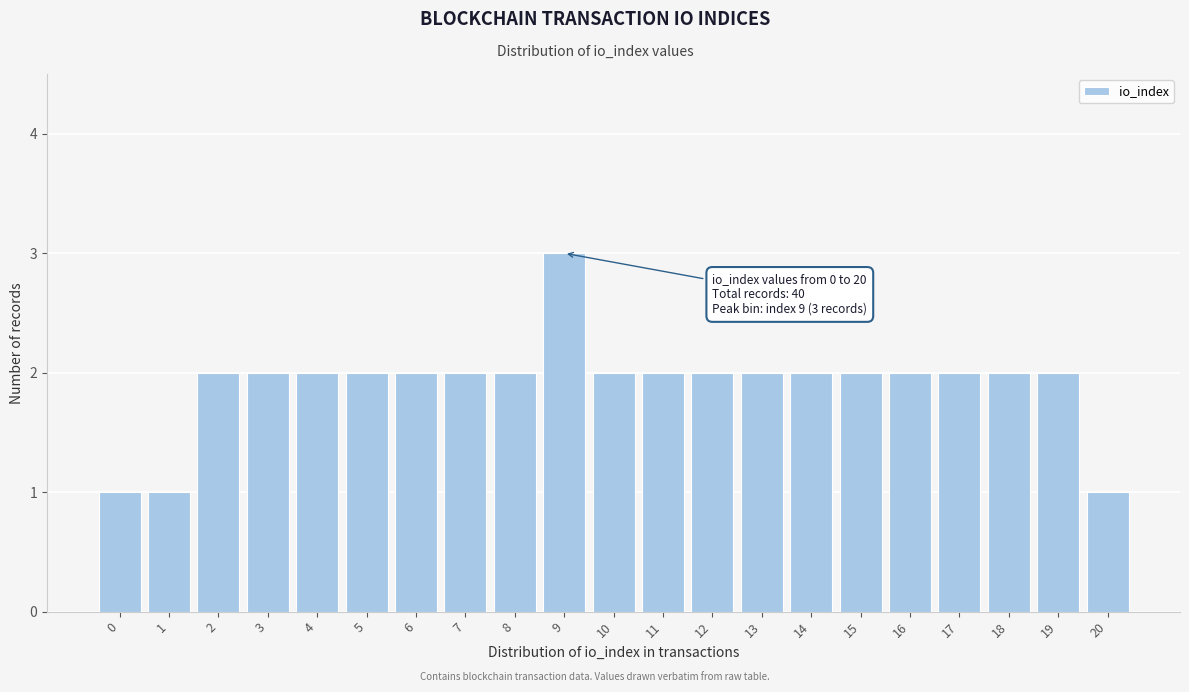

Reading left to right, list all the values displayed in this chart.

0=1	1=1	2=2	3=2	4=2	5=2	6=2	7=2	8=2	9=3	10=2	11=2	12=2	13=2	14=2	15=2	16=2	17=2	18=2	19=2	20=1